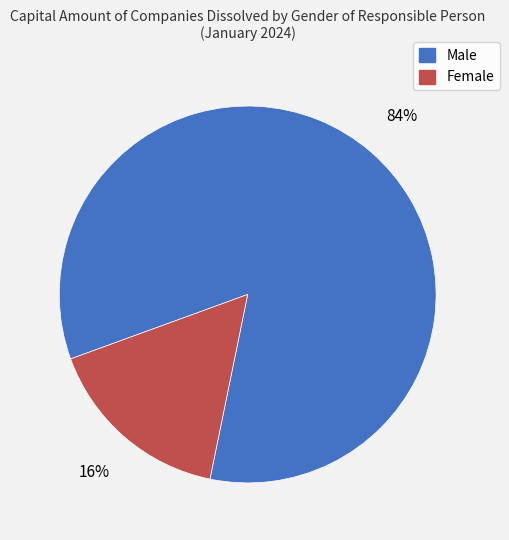

Approximately how many times larger is the value at Female compared to Male?

0.2